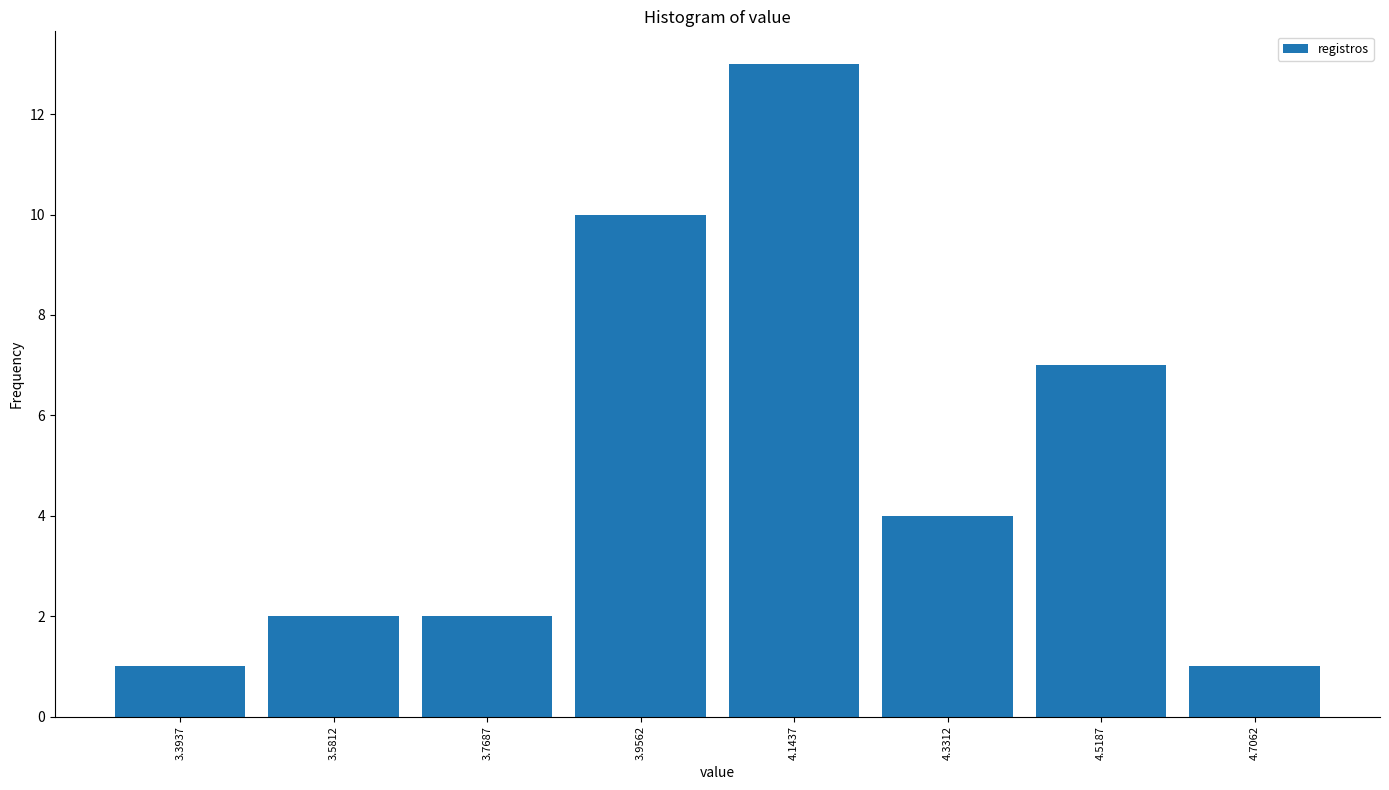

Reading left to right, list every bar in this chart as the range it spans on the x-axis followed by its height. Neither the bar edges nor the heights are printed on the chart, so give them approximately, as read against the axes.

3.30 to 3.48: 1
3.48 to 3.68: 2
3.68 to 3.86: 2
3.86 to 4.06: 10
4.06 to 4.24: 13
4.24 to 4.42: 4
4.42 to 4.62: 7
4.62 to 4.80: 1